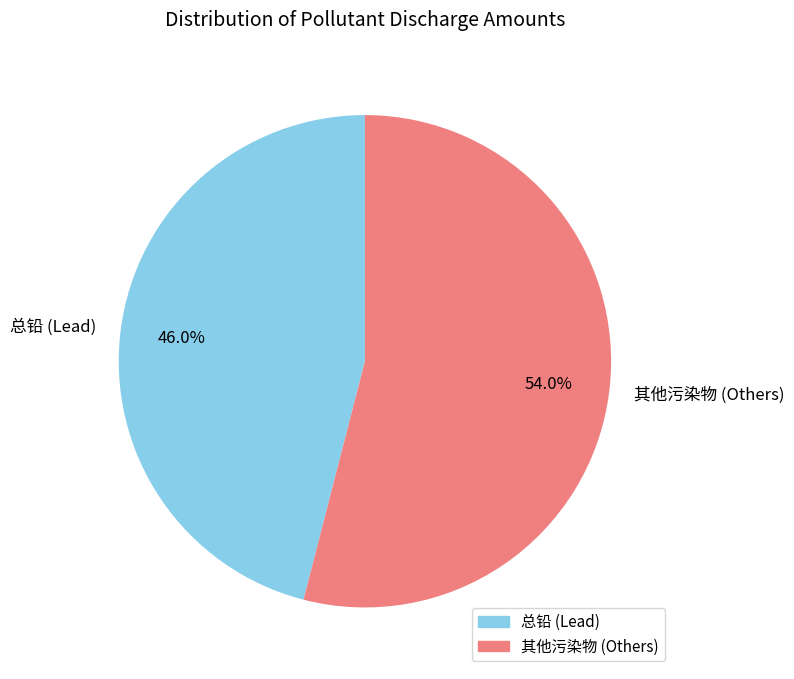

Between 总铅 (Lead) and 其他污染物 (Others), which is larger?

其他污染物 (Others)